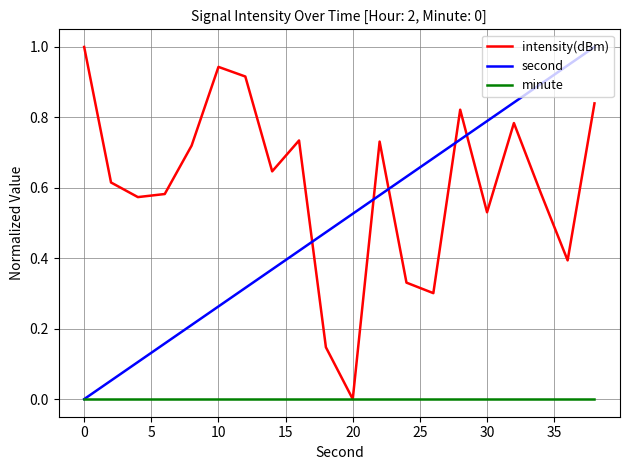

List the series in order of their overall mean, lowest first.

minute, second, intensity(dBm)